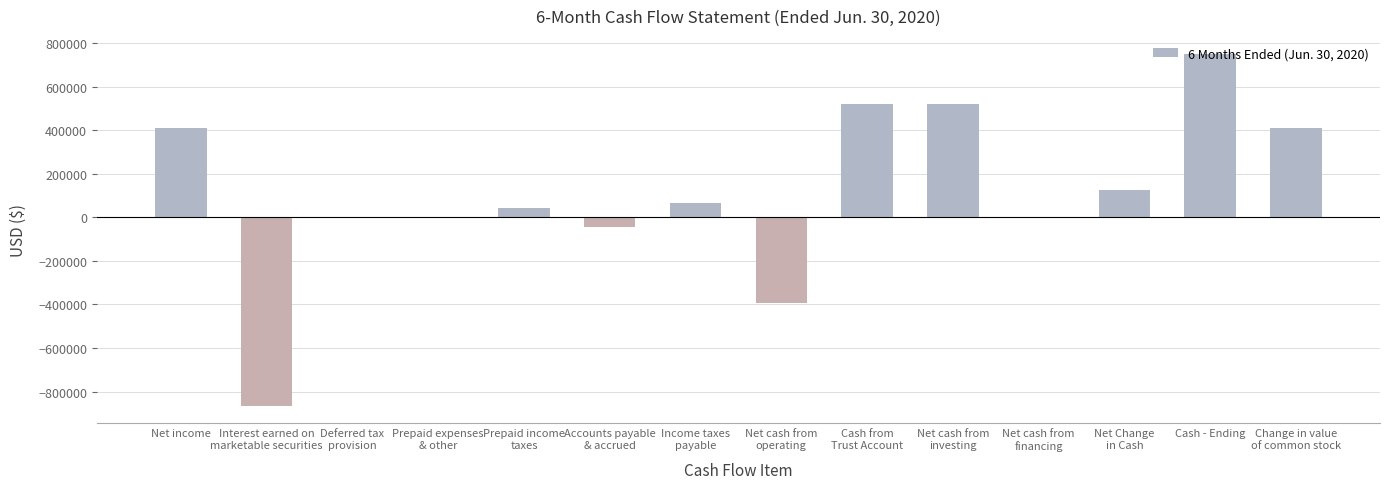

At which label does the data first exceed 66658?

Net income